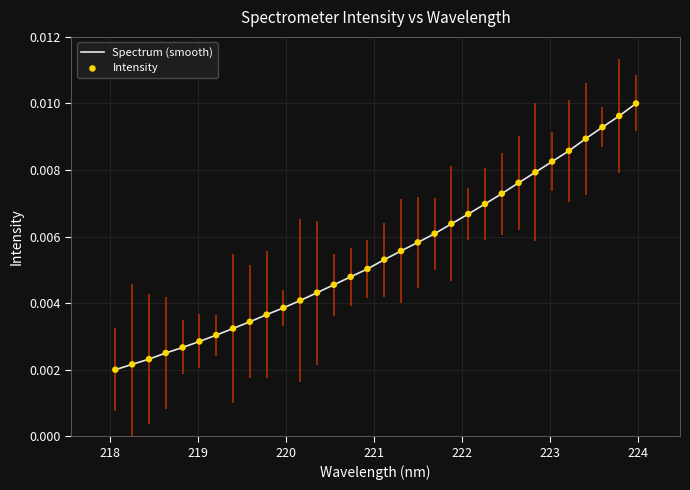

Does the chart have visible grid lines?

Yes